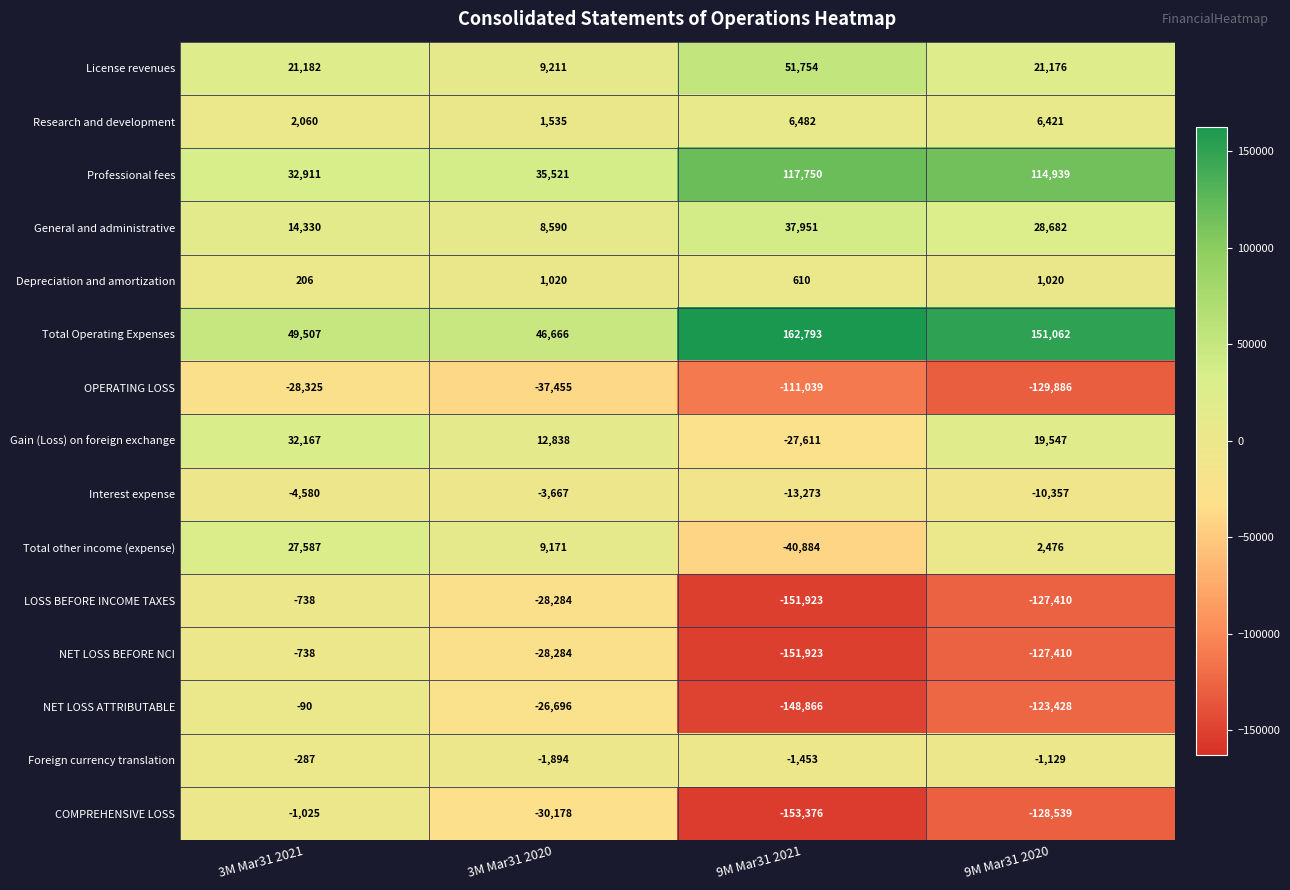

What is the difference between the highest and lowest values at 3M Mar31 2021?

77832